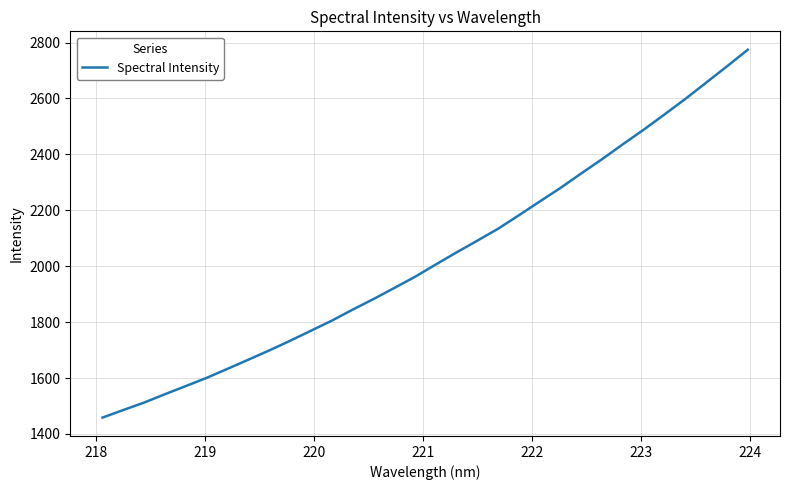

What is the difference between the maximum and minimum values?

1315.8